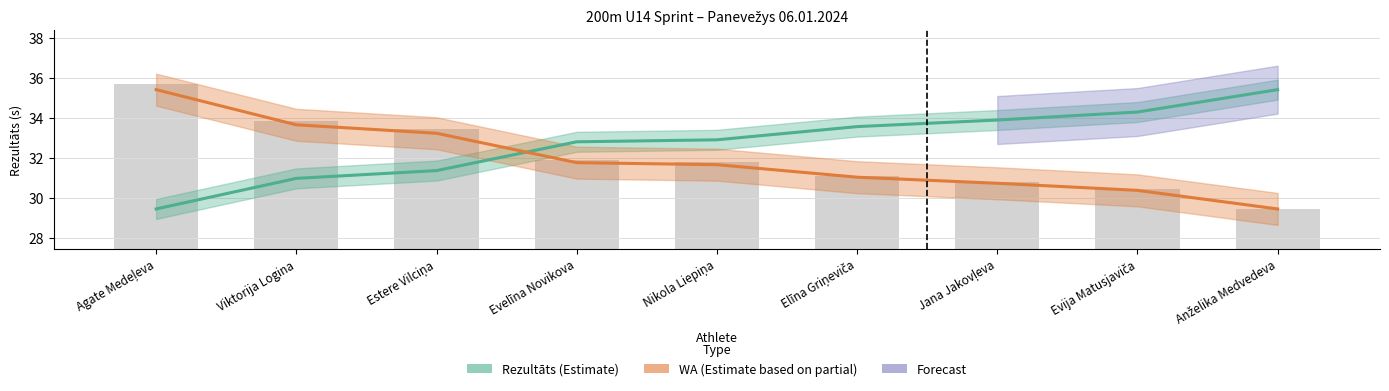

How many groups of bars are there?

9